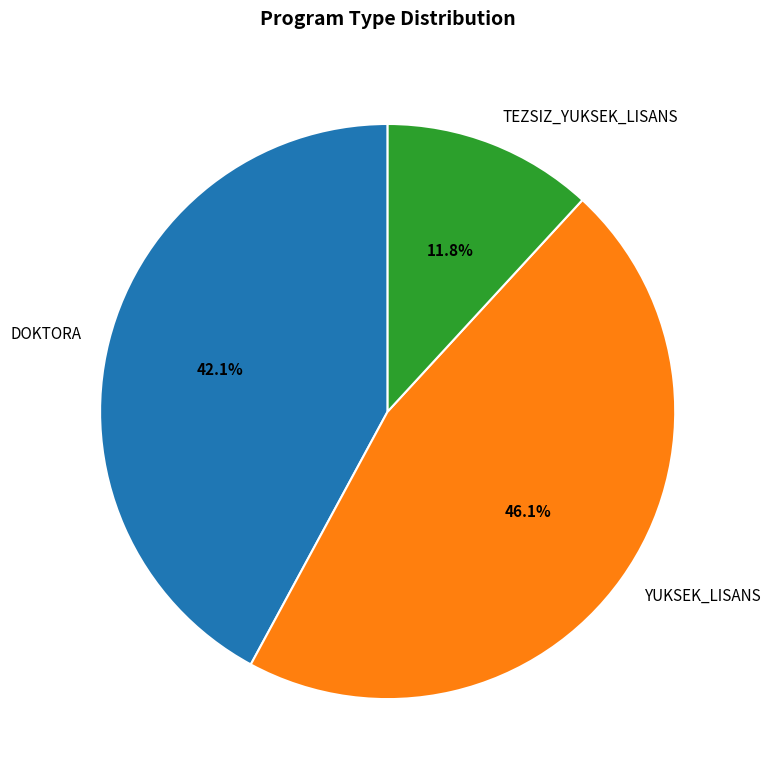

Between DOKTORA and TEZSIZ_YUKSEK_LISANS, which is larger?

DOKTORA